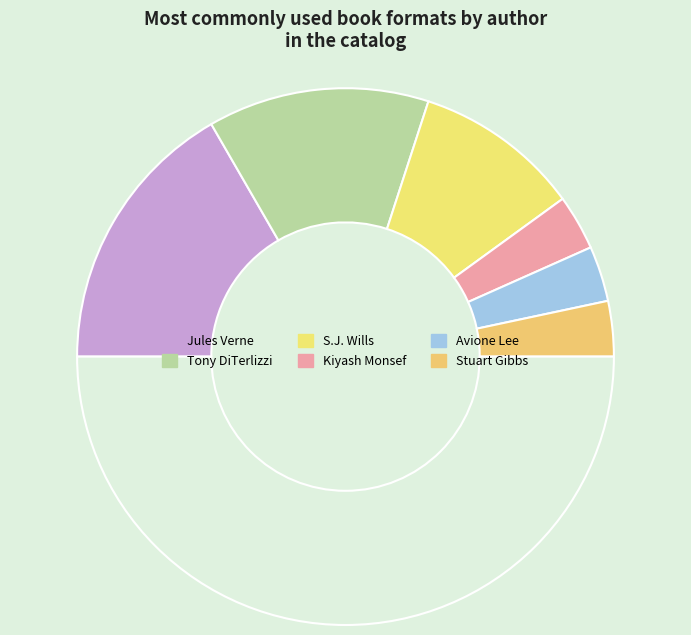

Count the number of slices in the pie.

7